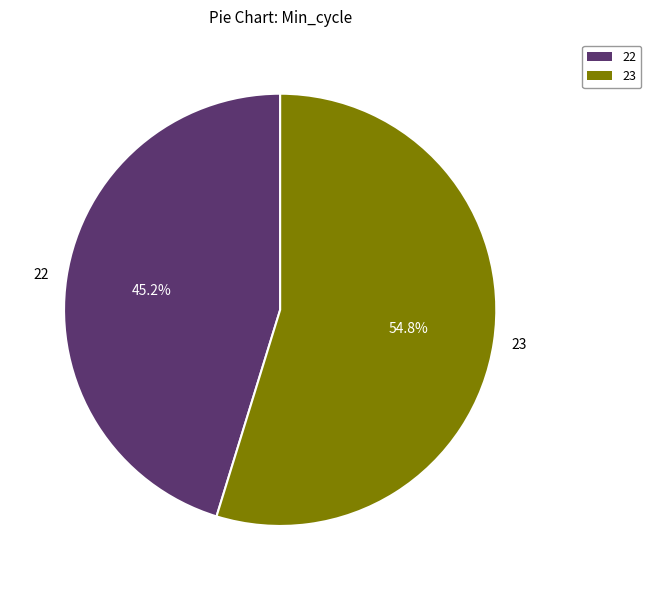

What portion of the pie excludes 22?

54.8%